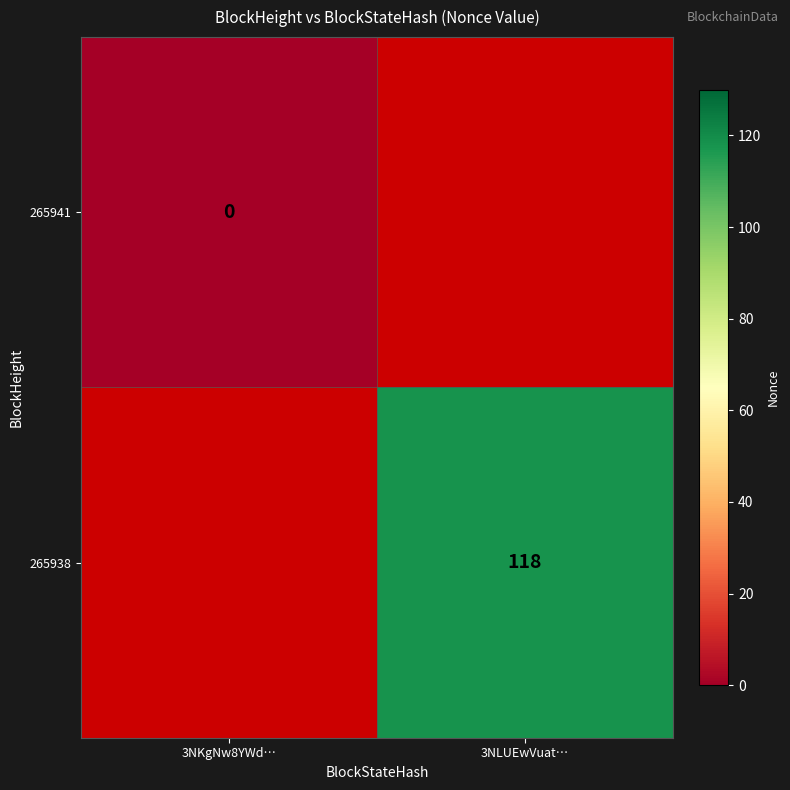

Count the number of data series in this chart.

2